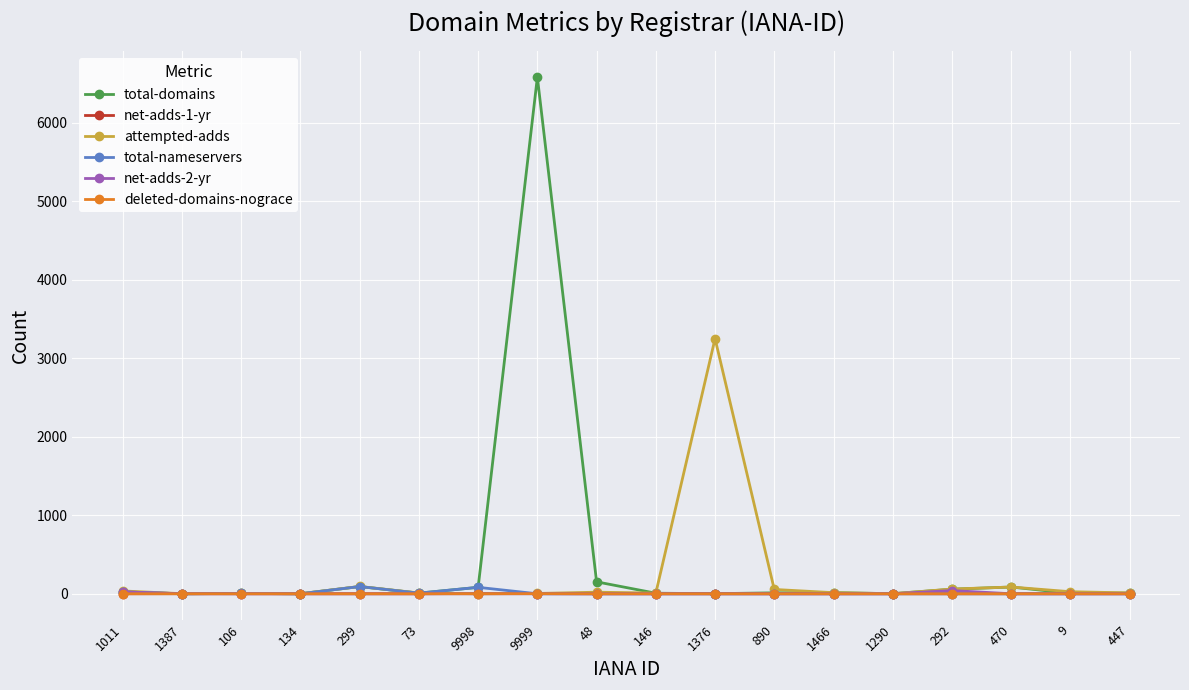

What is the maximum value for attempted-adds?

3251